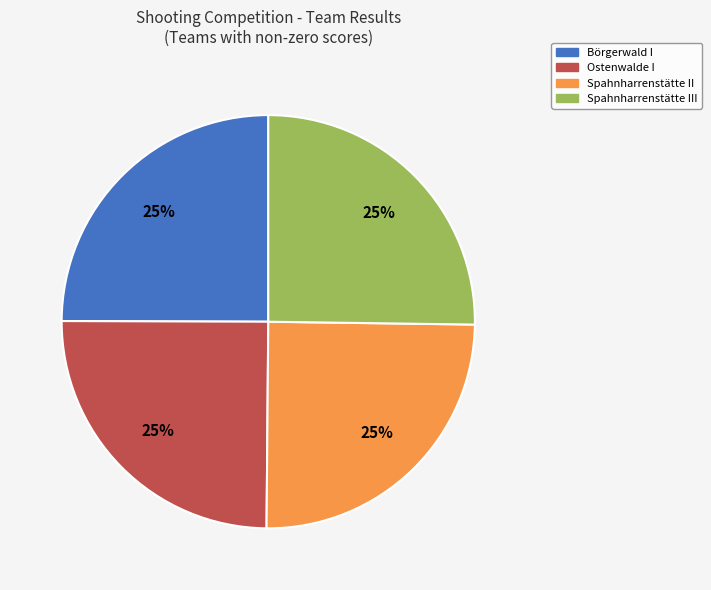

How many segments does this pie chart have?

4